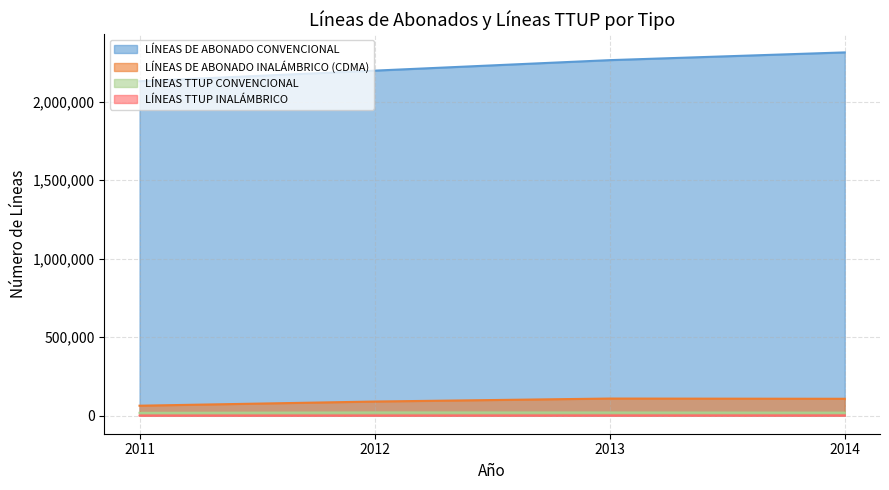

Is the value of LÍNEAS DE ABONADO CONVENCIONAL at 2011 greater than the value of LÍNEAS TTUP CONVENCIONAL at 2012?

Yes